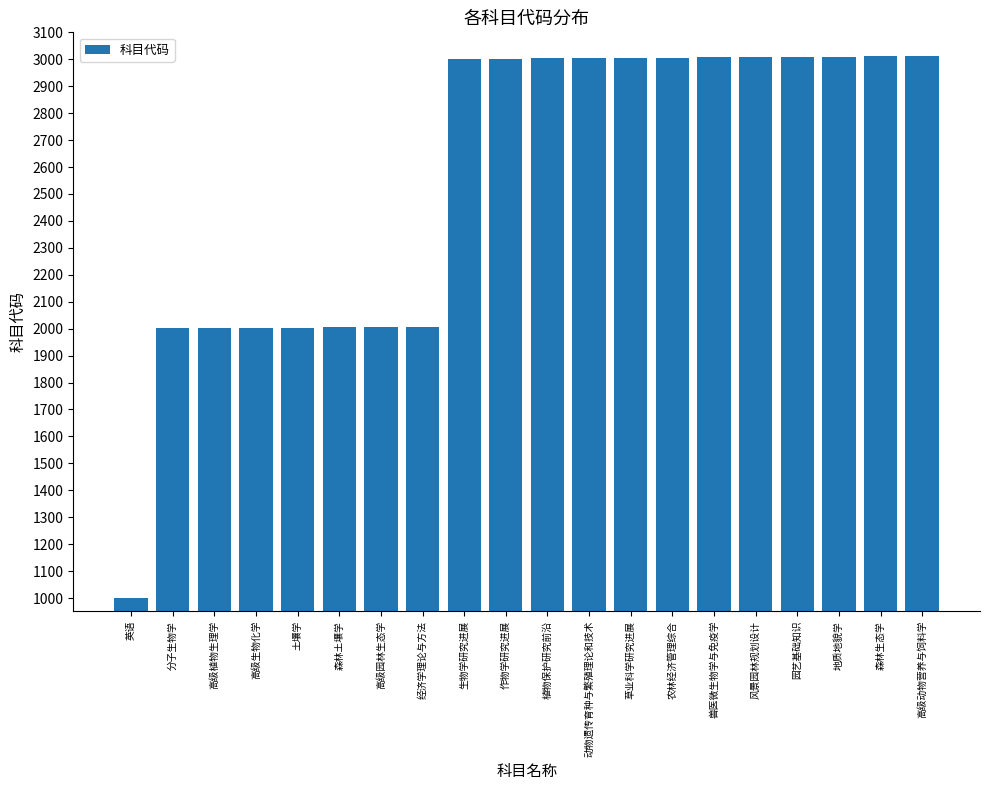

What is the difference between the second highest and second lowest values?

1010